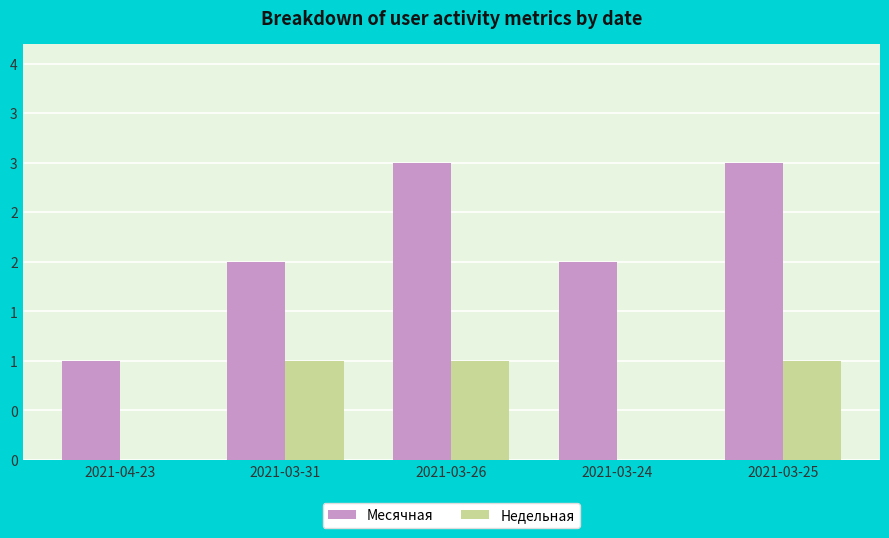

At which category is the sum across all series the highest?

2021-03-26